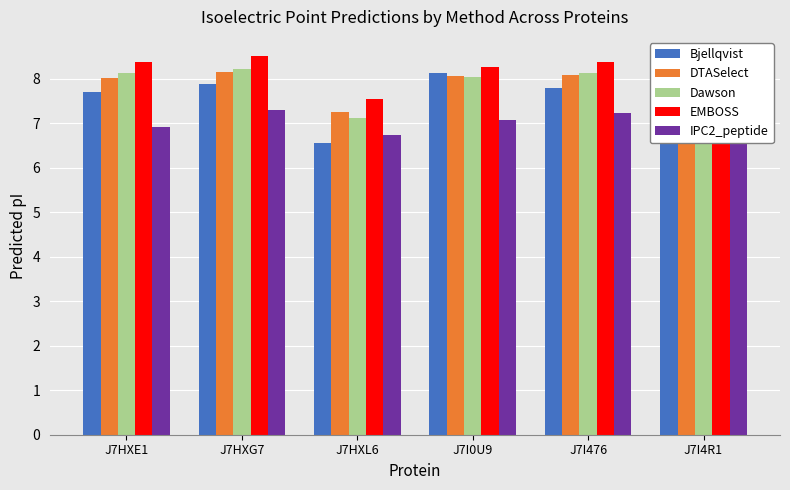

The value of IPC2_peptide at J7I0U9 is 7.1. True or false?

True